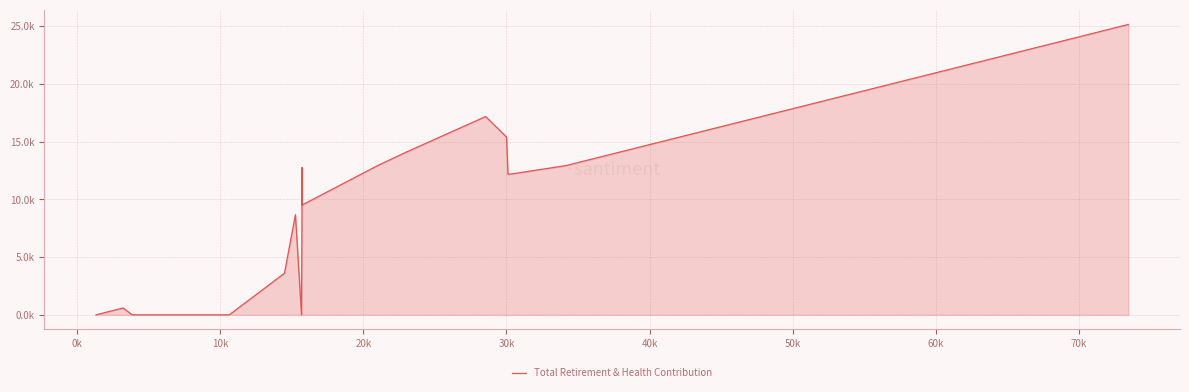

The chart shows a value of 8548 at 27. True or false?

False